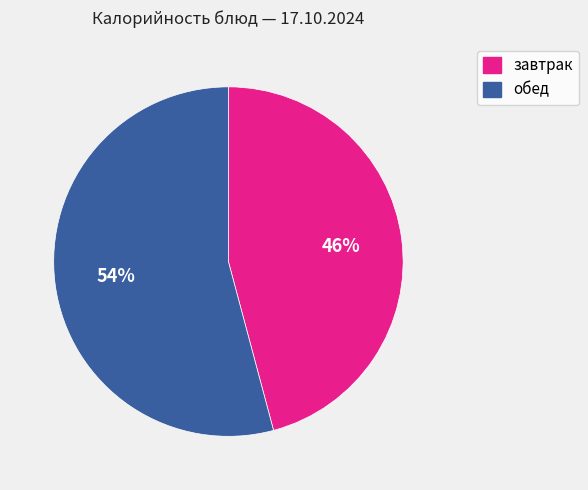

Is there any slice that represents more than half of the pie?

Yes